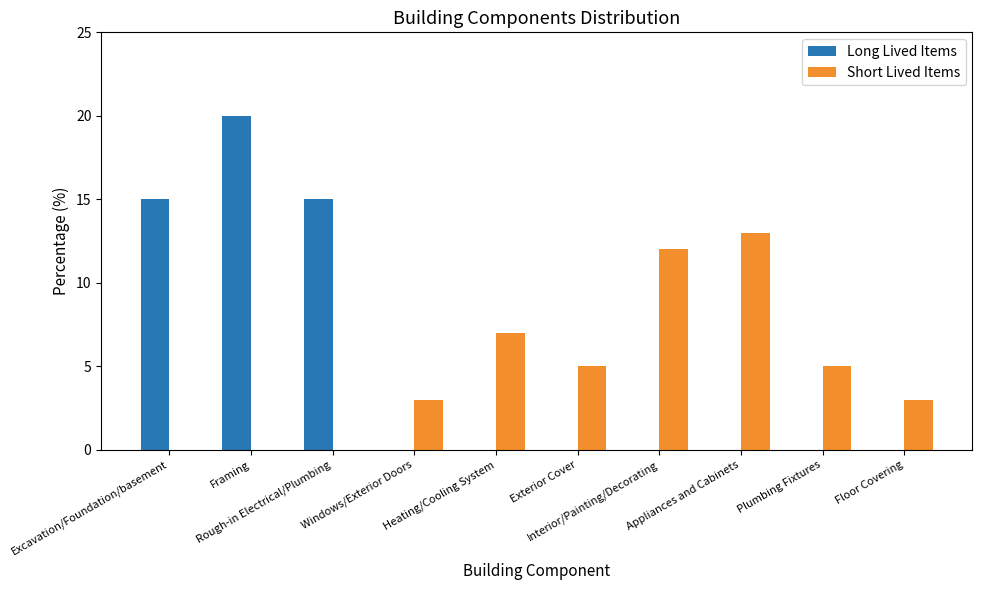

How many Short Lived Items values are between 0 and 7?

8